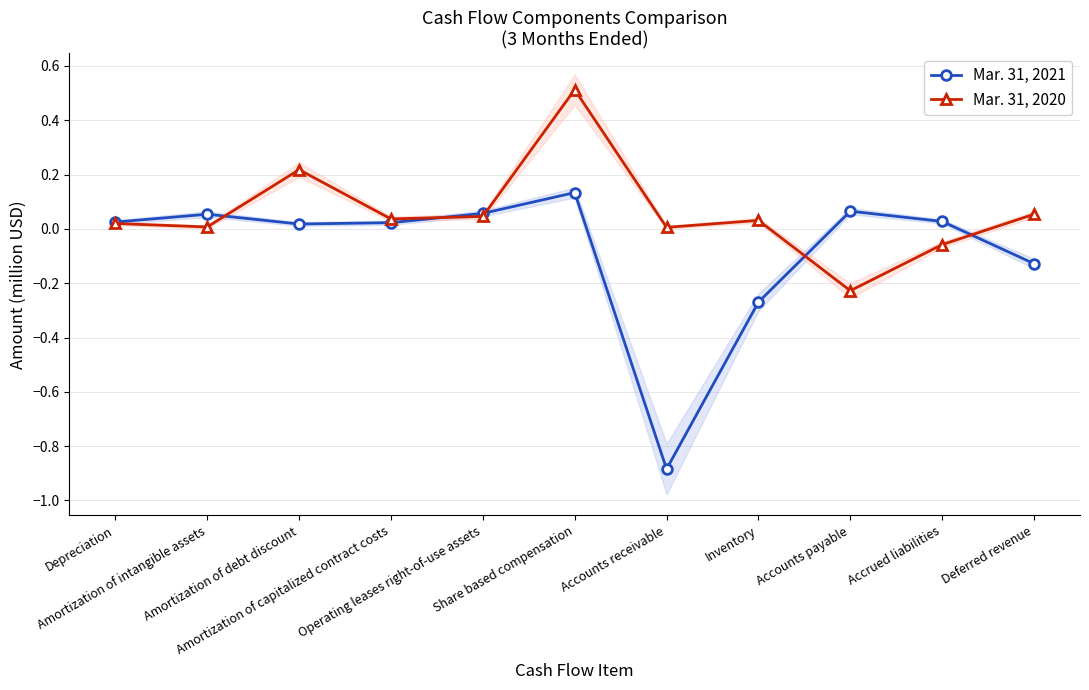

What is the minimum value for Mar. 31, 2020?

-0.2